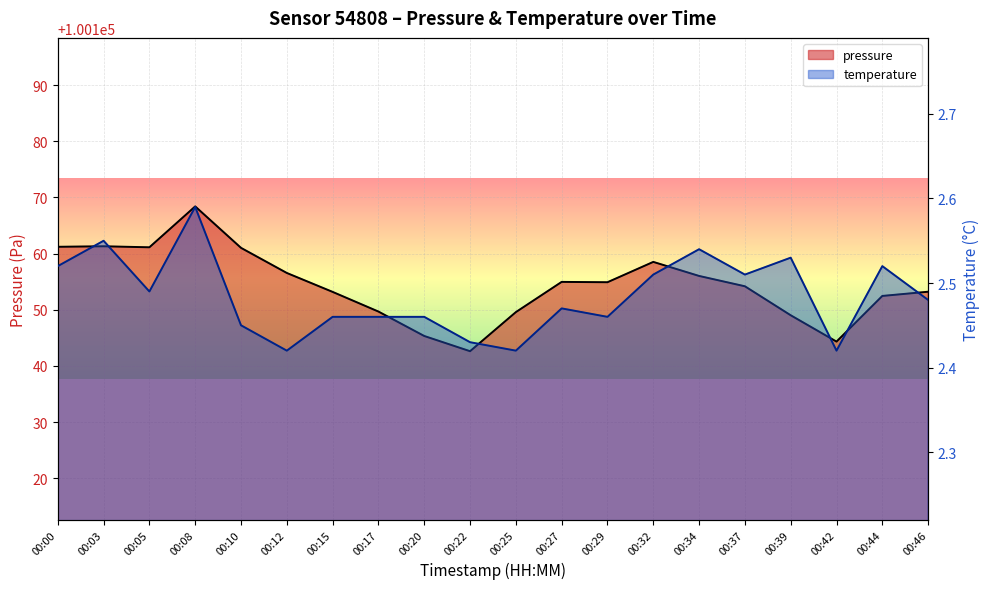

In temperature, how many points are lower than both neighbors (excluding endpoints)?

6